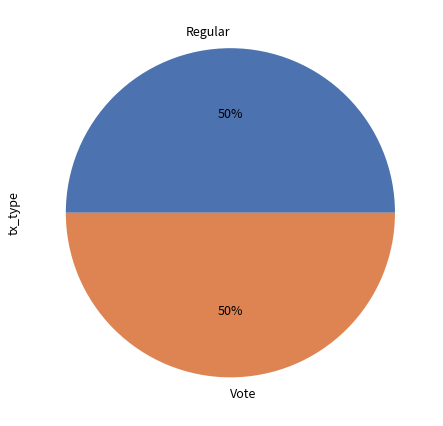

To the nearest percent, what portion does Vote represent?

50%